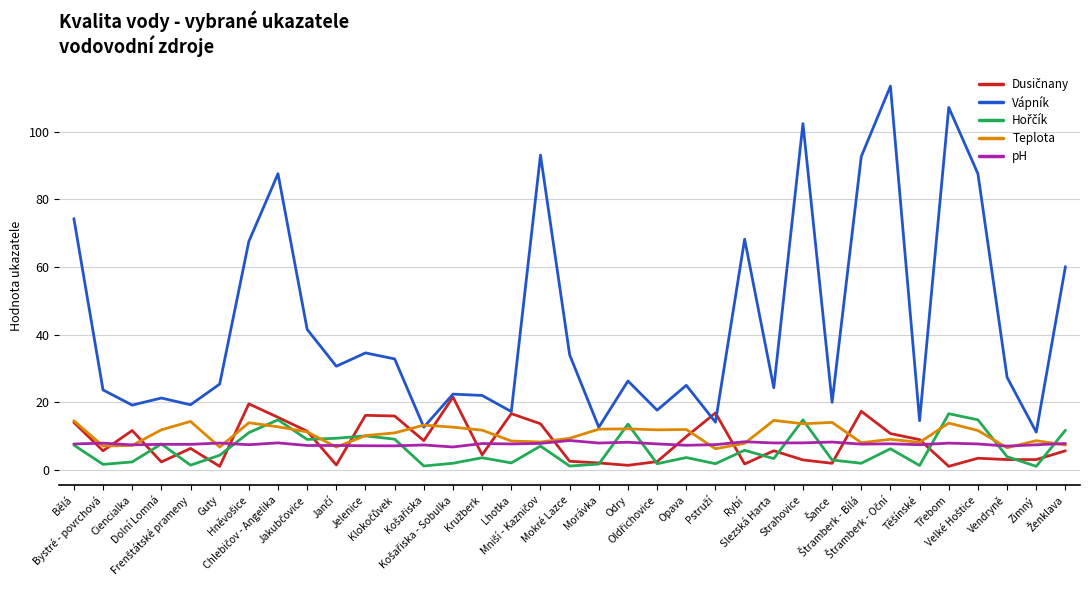

How many interior local valleys does the Vápník series have?

12